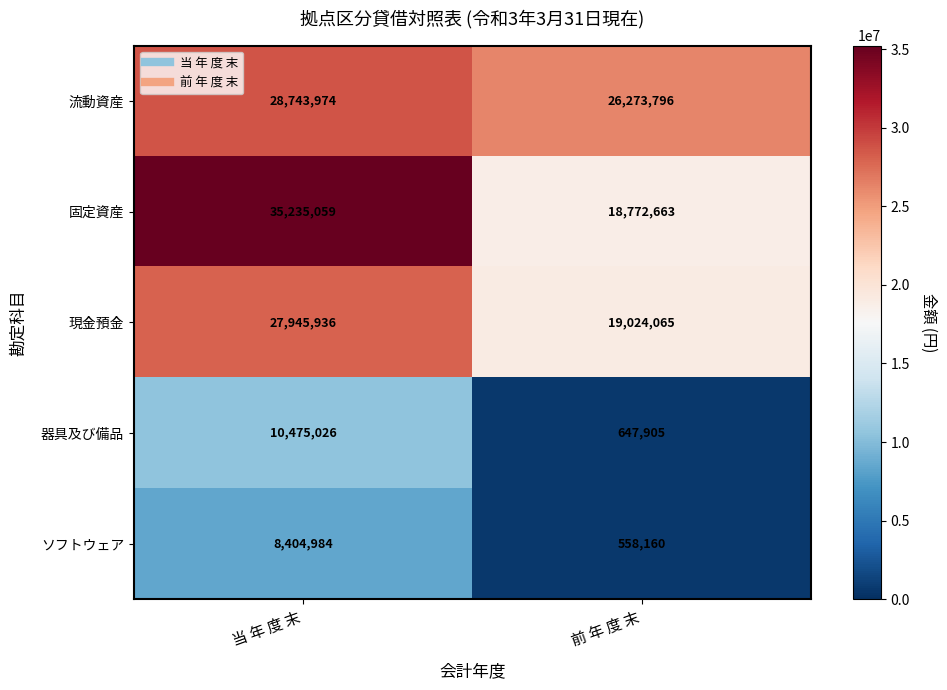

At which category is the sum across all series the highest?

当 年 度 末